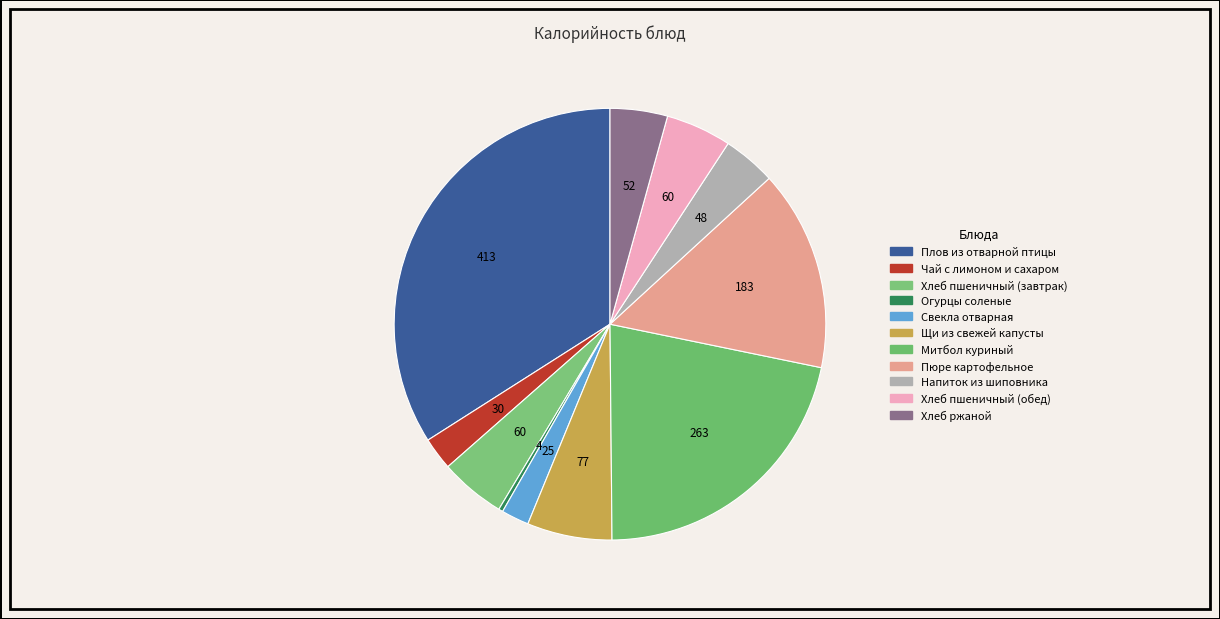

How much of the chart is everything except Пюре картофельное?

85.0%